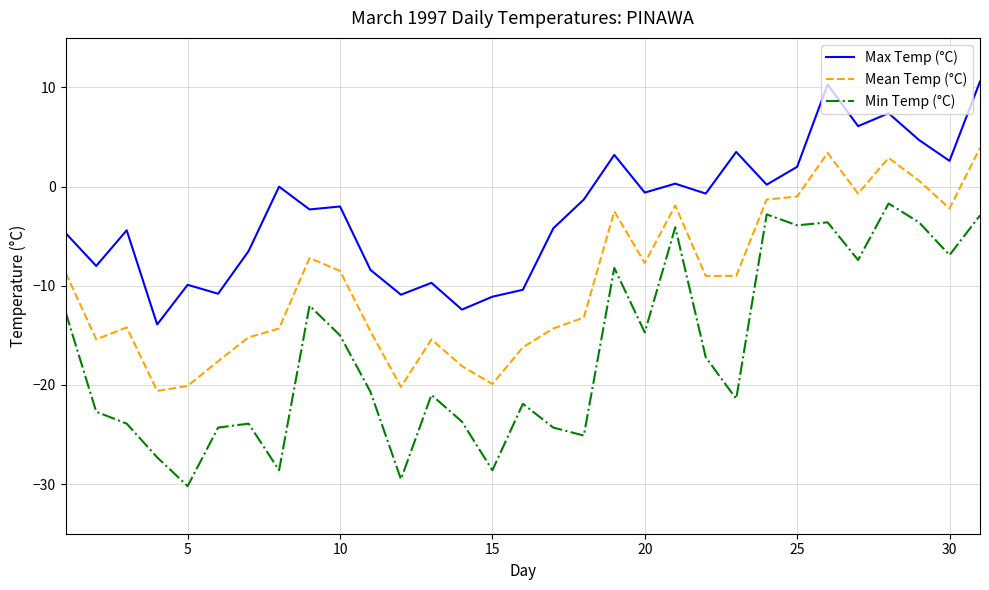

True or false: Mean Temp (°C) and Max Temp (°C) cross at least once.

False